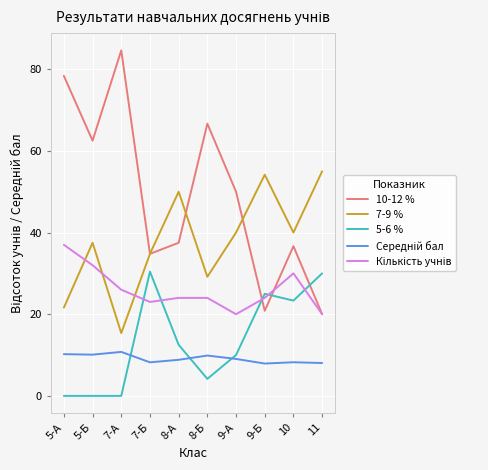

The value of 10-12 % at 11 is 13.6. True or false?

False